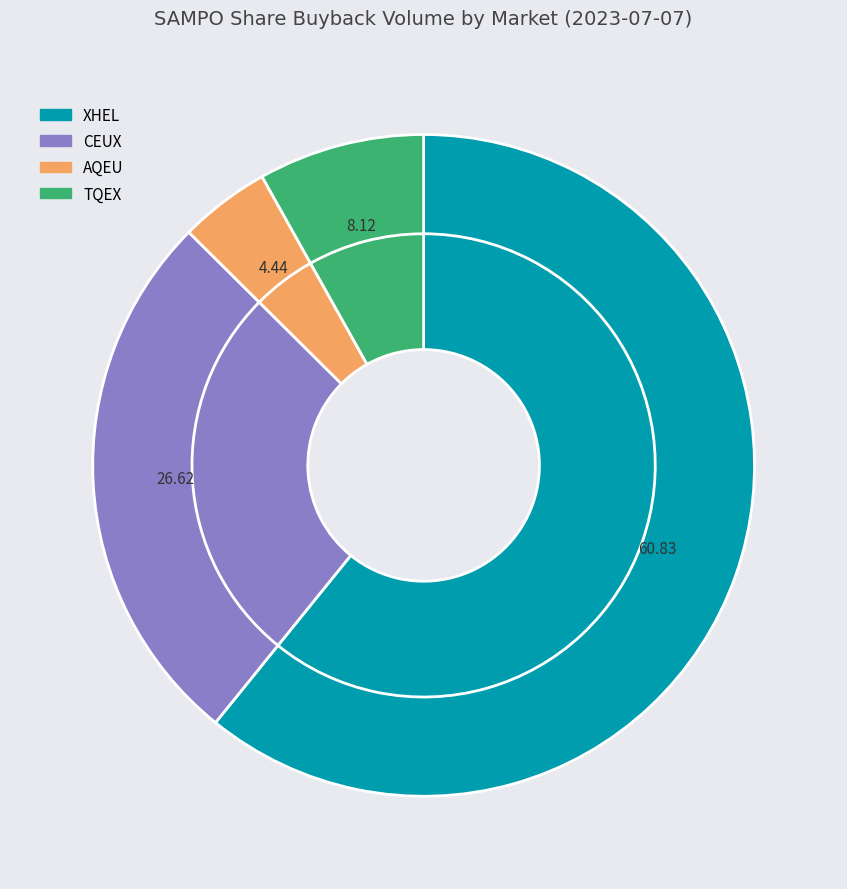

What percentage is NOT represented by CEUX?

73.4%